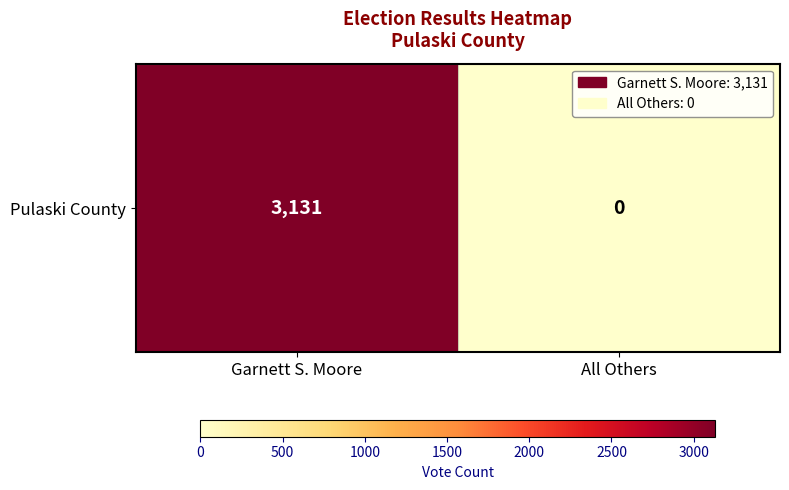

Which has a higher value, Garnett S. Moore or All Others?

Garnett S. Moore